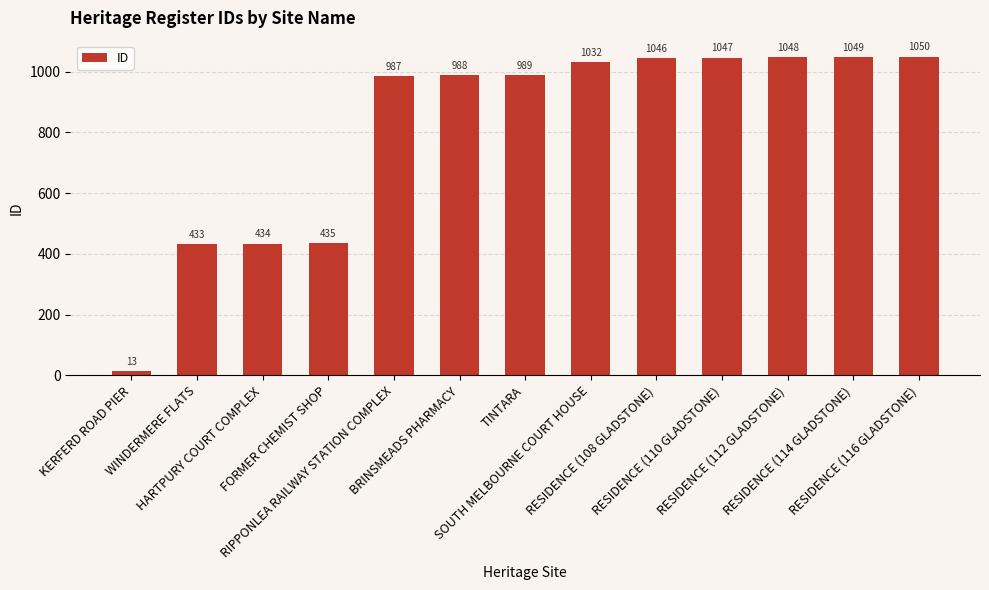

List the labels in order of value, smallest first.

KERFERD ROAD PIER, WINDERMERE FLATS, HARTPURY COURT COMPLEX, FORMER CHEMIST SHOP, RIPPONLEA RAILWAY STATION COMPLEX, BRINSMEADS PHARMACY, TINTARA, SOUTH MELBOURNE COURT HOUSE, RESIDENCE (108 GLADSTONE), RESIDENCE (110 GLADSTONE), RESIDENCE (112 GLADSTONE), RESIDENCE (114 GLADSTONE), RESIDENCE (116 GLADSTONE)